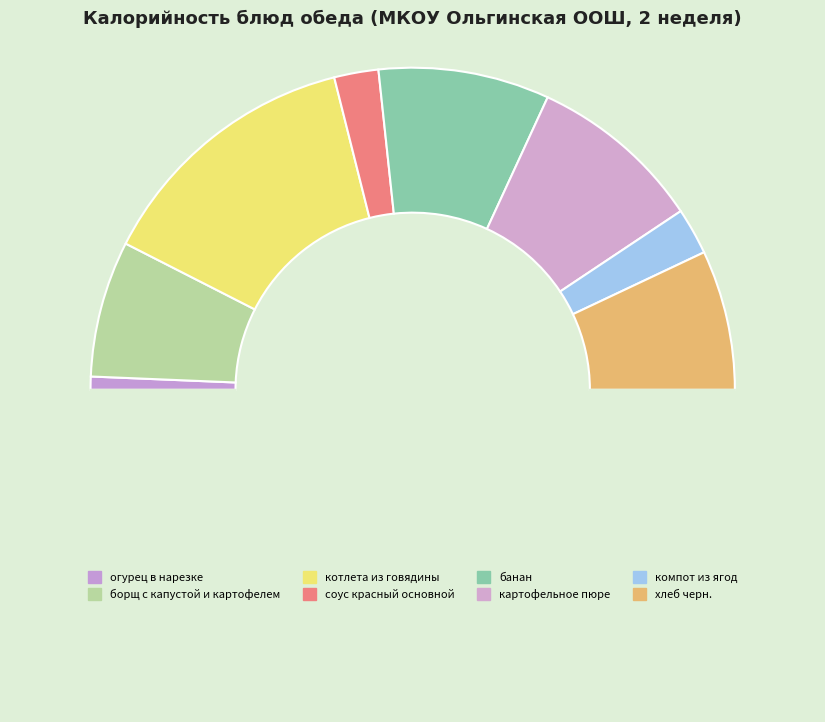

Is there a majority slice in this chart?

No